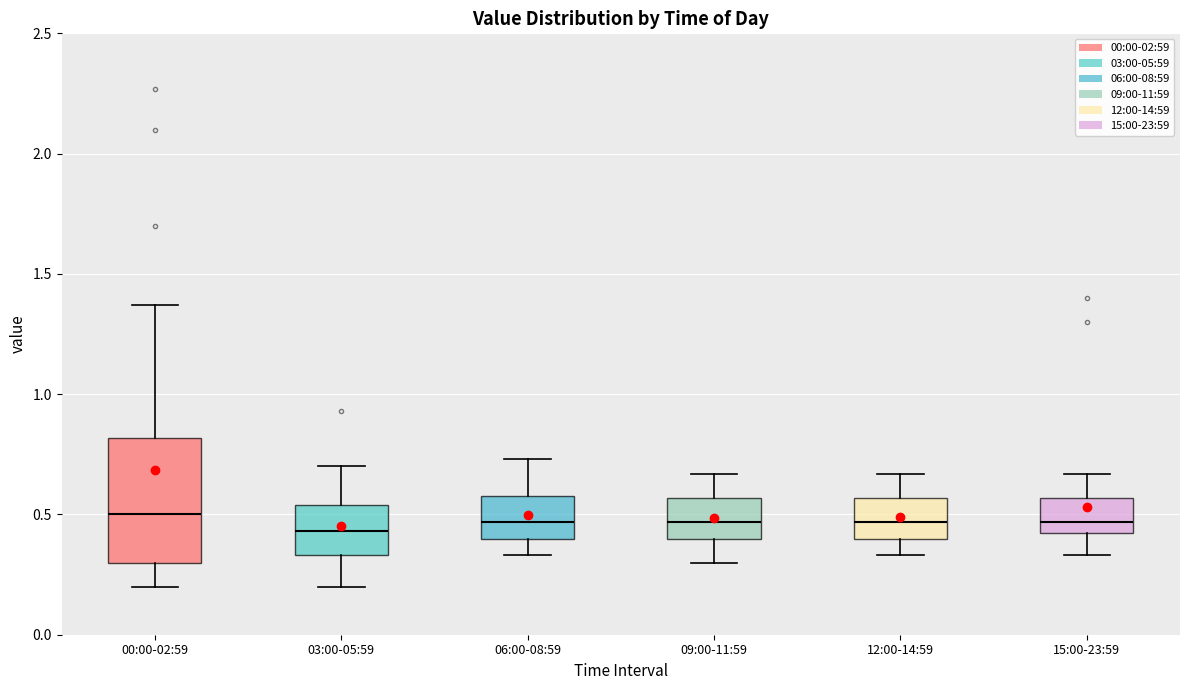

Reading left to right, transcribe this box plot: for each box, give where its median line is, the range the box spans, and where its two whiskers end, as read against the y-axis. The values are not printed on the chart, so give them approximately, as read against the axis.

00:00-02:59: median 0.50, box 0.30 to 0.80, whiskers 0.20 to 1.35
03:00-05:59: median 0.45, box 0.35 to 0.55, whiskers 0.20 to 0.70
06:00-08:59: median 0.45, box 0.40 to 0.60, whiskers 0.35 to 0.75
09:00-11:59: median 0.45, box 0.40 to 0.55, whiskers 0.30 to 0.65
12:00-14:59: median 0.45, box 0.40 to 0.55, whiskers 0.35 to 0.65
15:00-23:59: median 0.45, box 0.40 to 0.55, whiskers 0.35 to 0.65